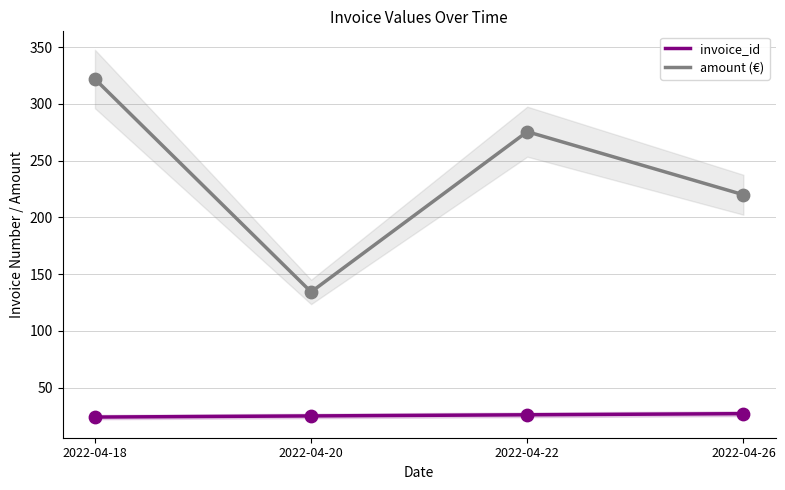

Which series has the largest total across all categories?

amount (€)